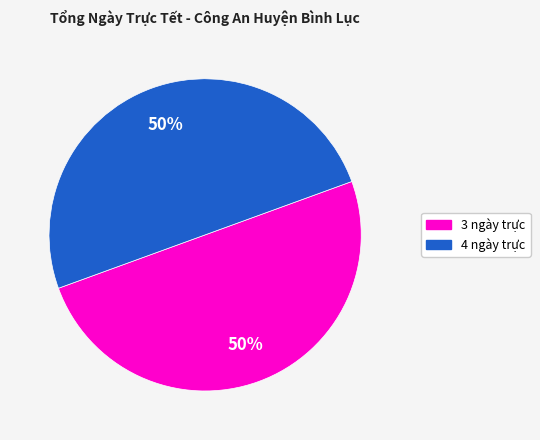

Count the number of slices in the pie.

2